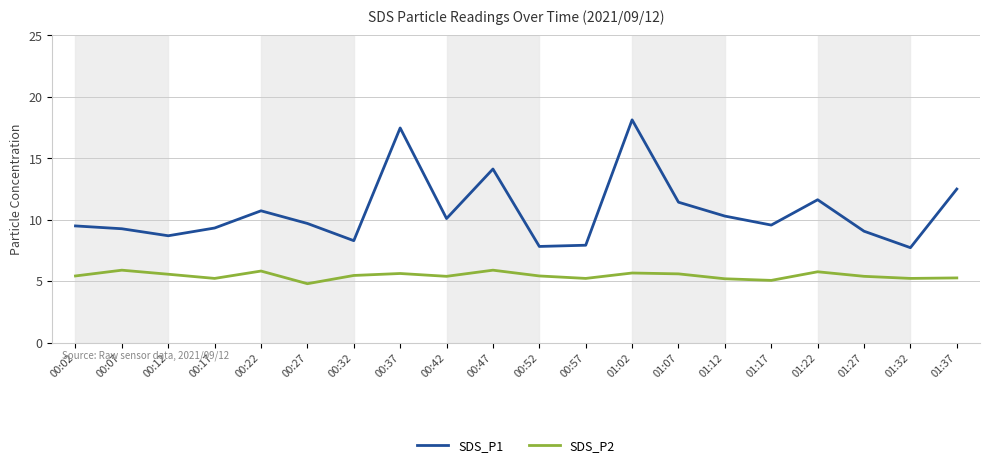

At how many categories does at least one series exceed 14?

3